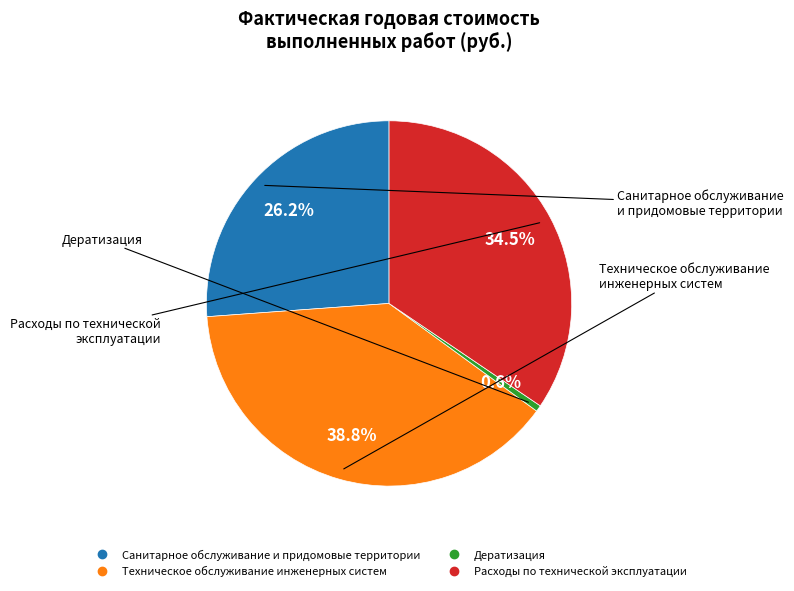

To the nearest percent, what is the average slice percentage?

25%